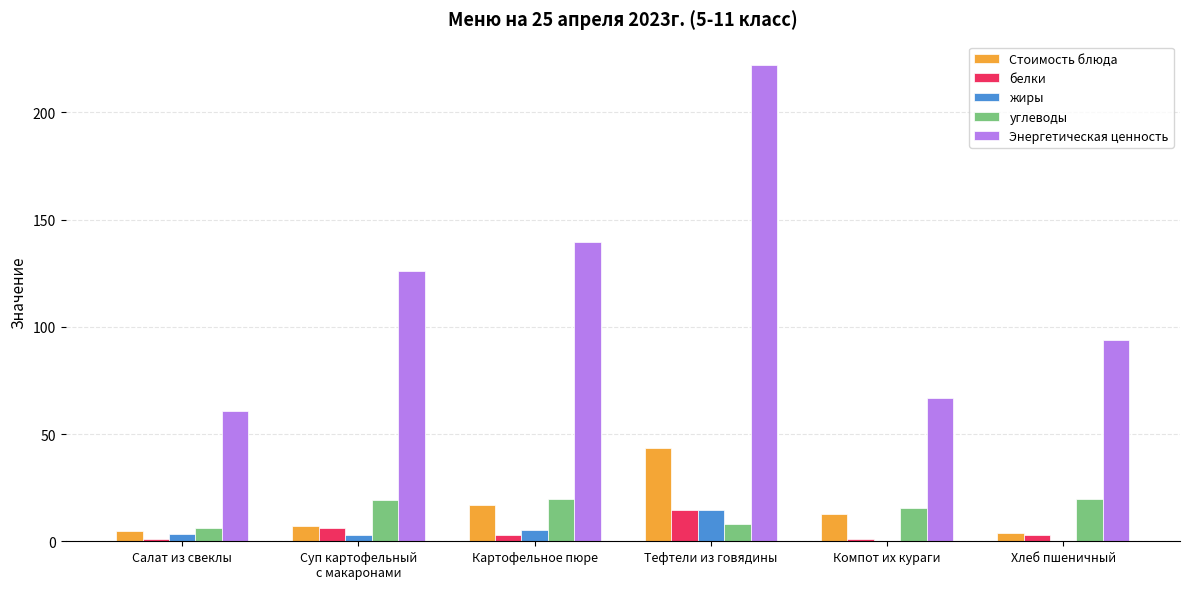

Between Картофельное пюре and Компот их кураги, which series saw the biggest shift?

Энергетическая ценность